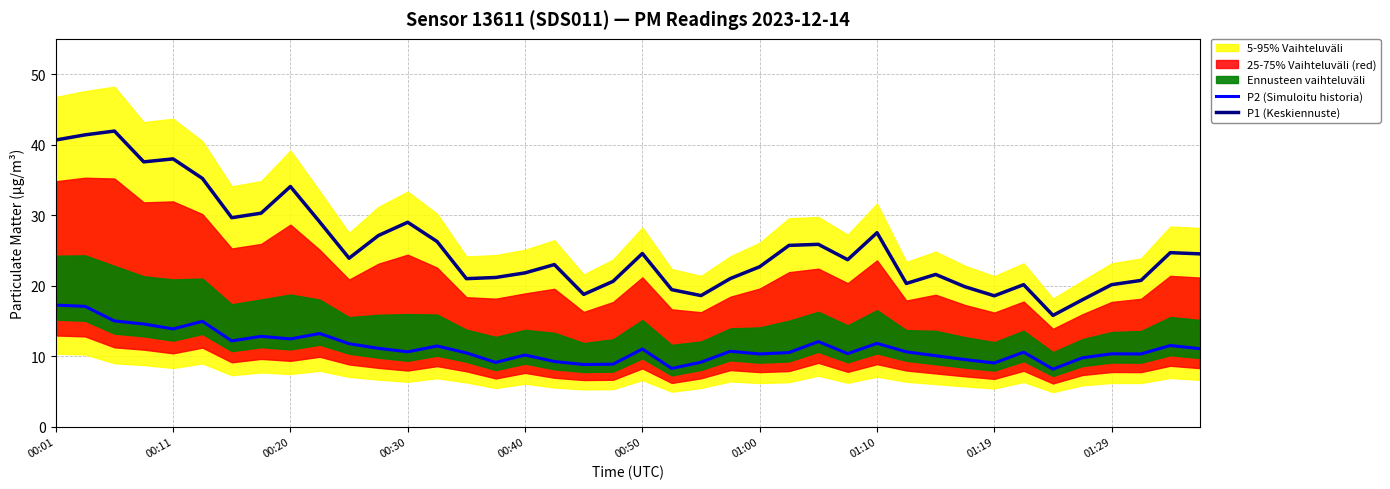

What is the sum of the P2 (Simuloitu historia) values at 13 and 39?

22.5